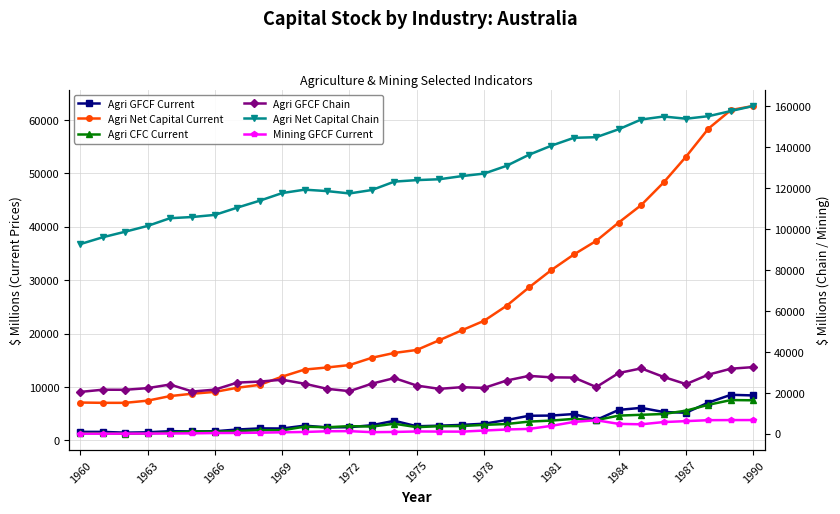

Between 16 and 18, which series saw the biggest shift?

Agri Net Capital Current